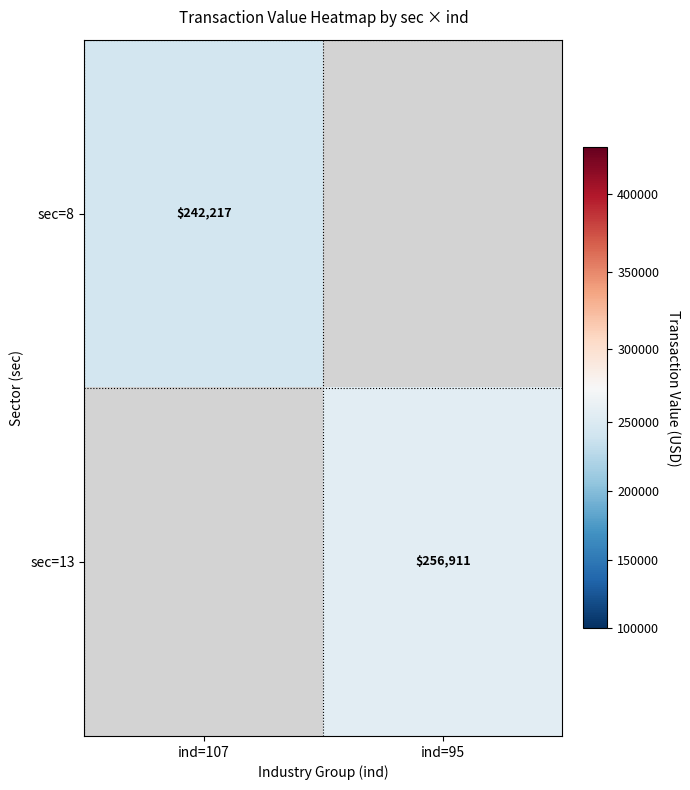

How many data points does each series have?

2